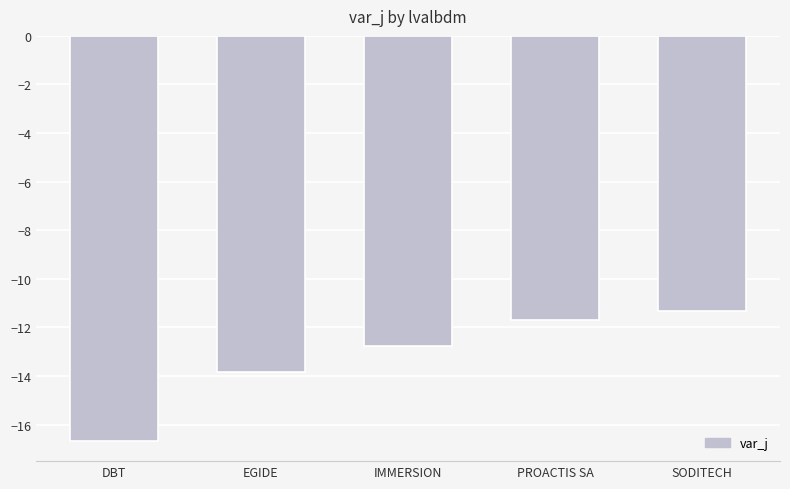

Which category has the lowest value across all series?

DBT